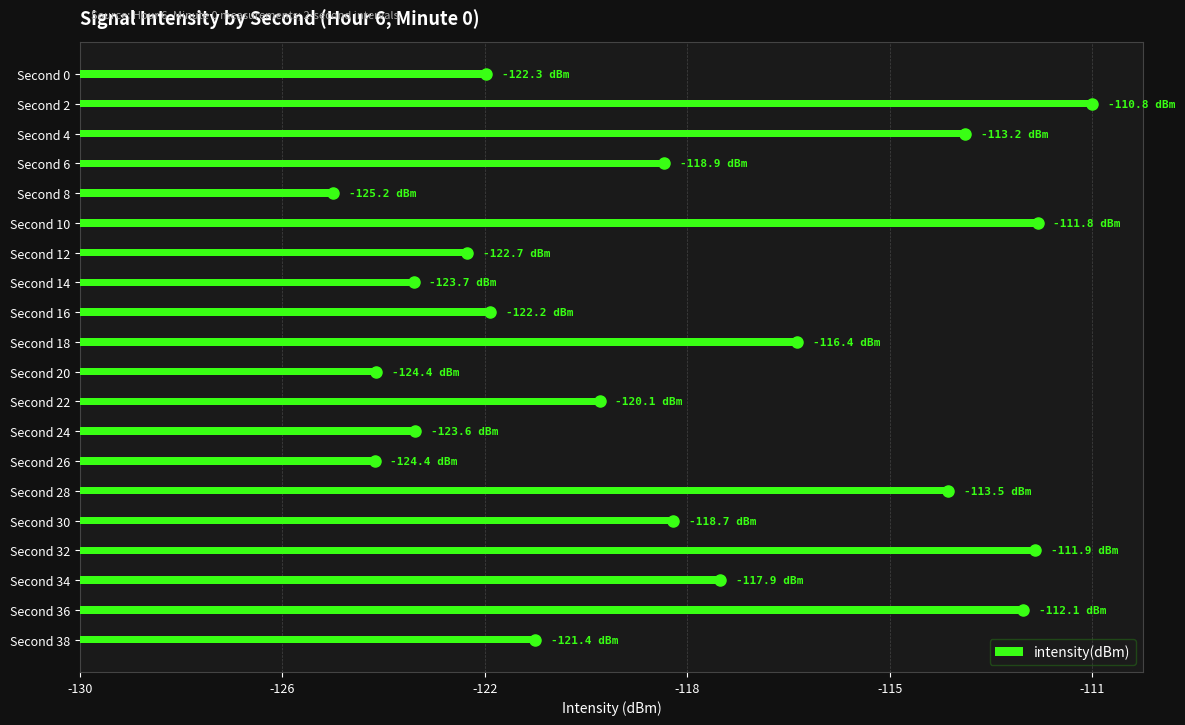

Does the chart contain any negative values?

No